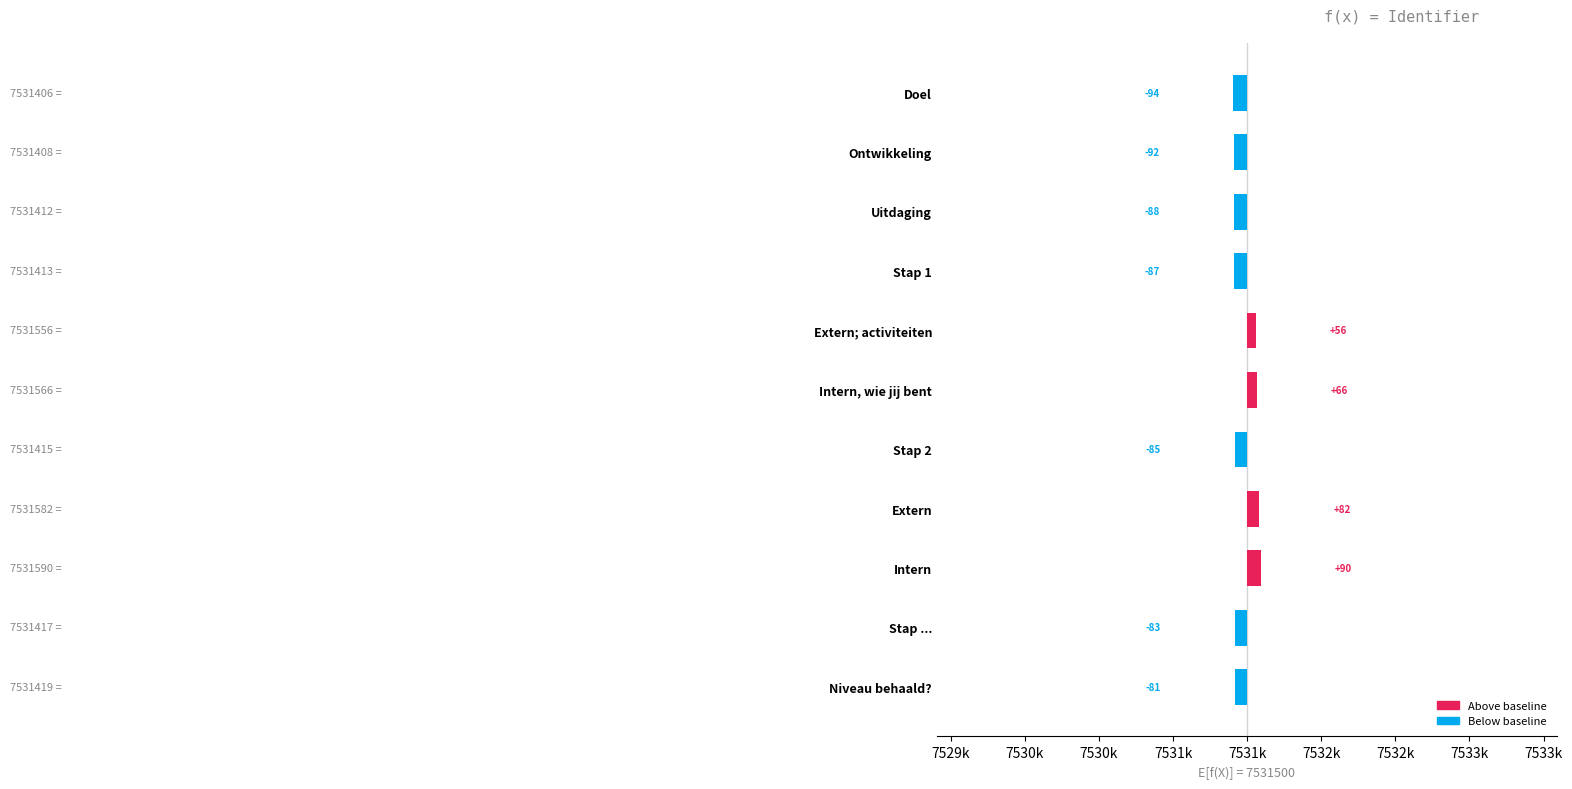

What is the difference between the maximum and minimum values?

184